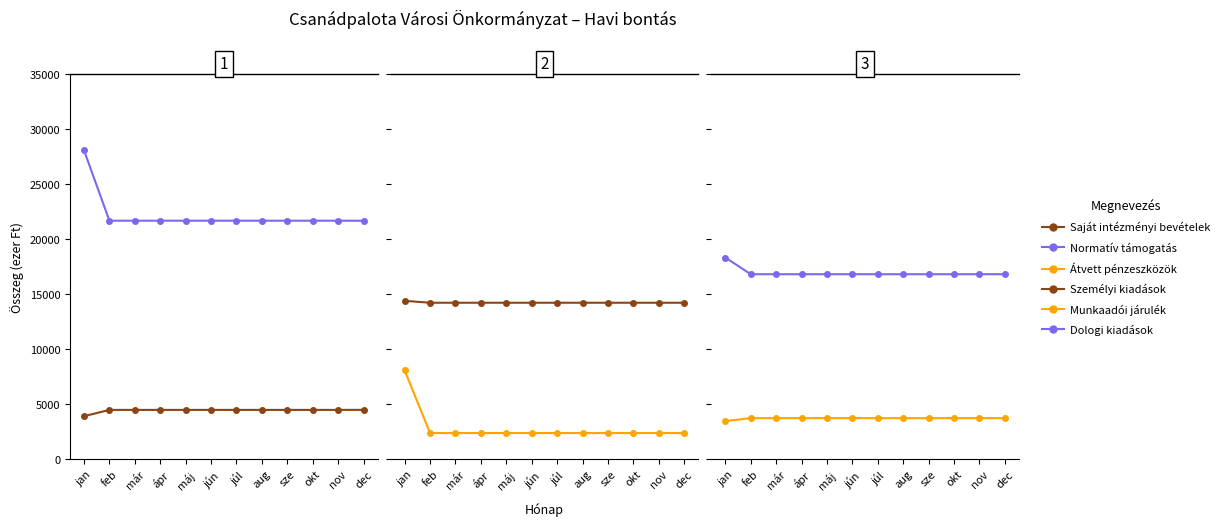

Is it true that Dologi kiadások equals 29324.3 at aug?

False